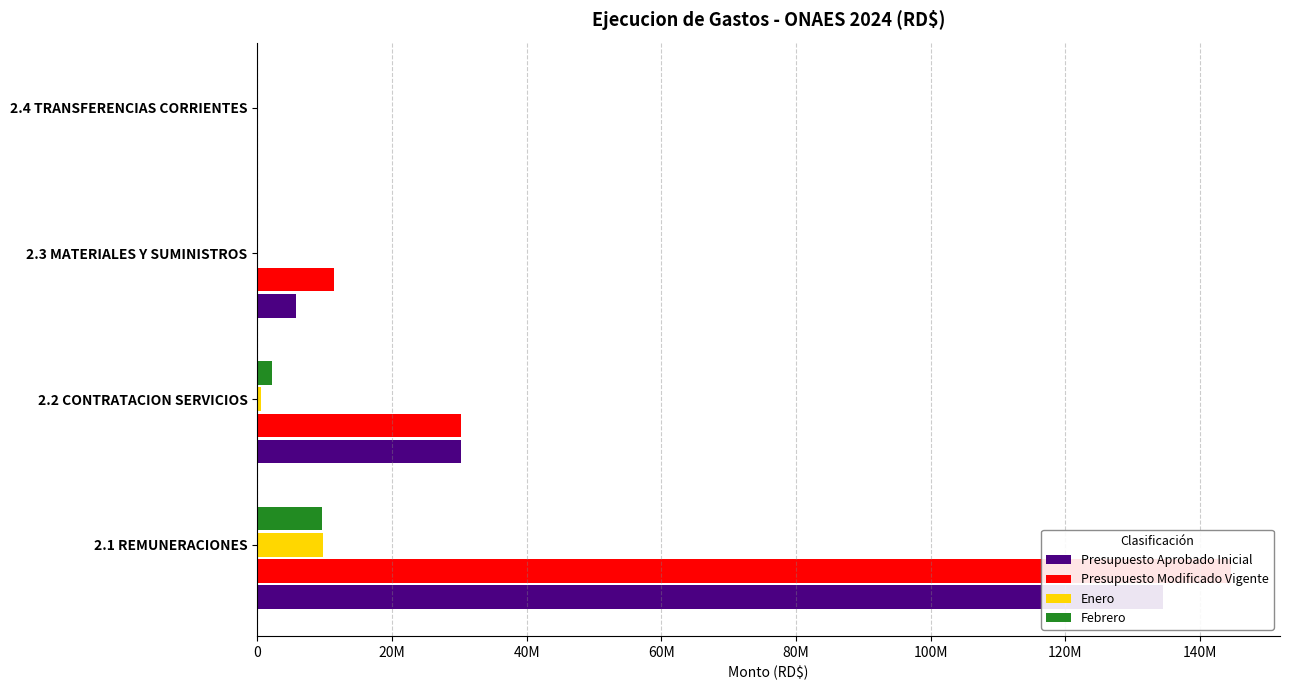

Which series has the largest total across all categories?

Presupuesto Modificado Vigente